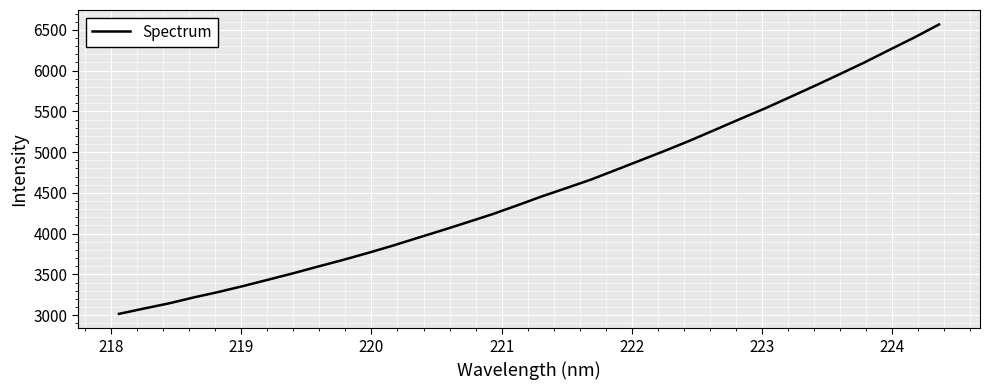

What is the maximum value shown in the chart?

6566.4